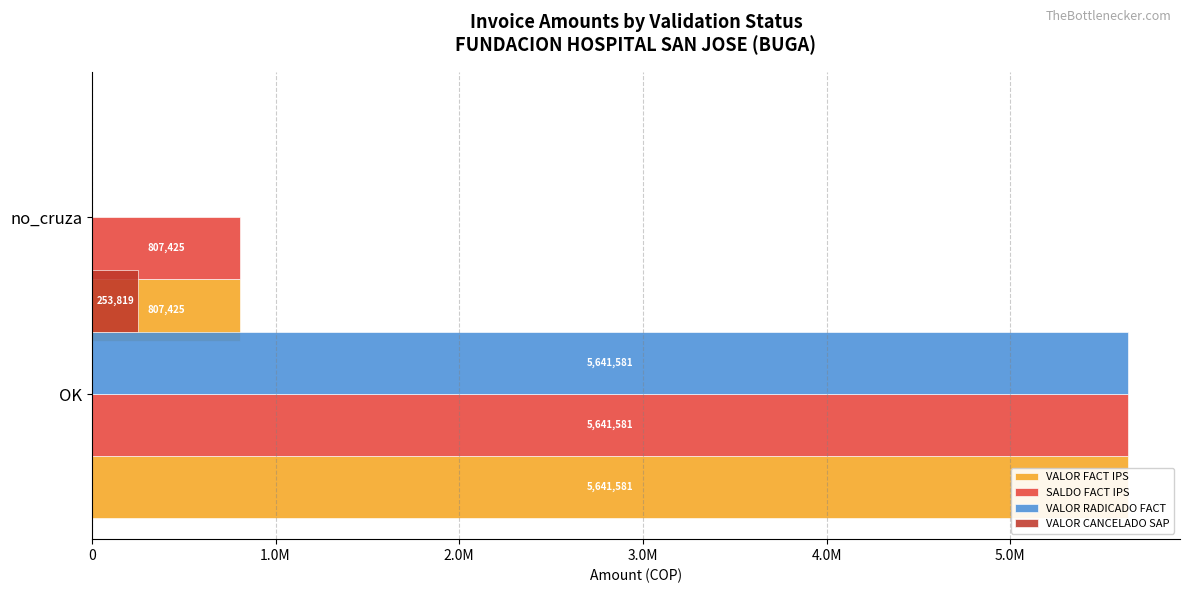

Reading left to right, what are all the values shown in this chart?

VALOR FACT IPS: 5641581	807425
SALDO FACT IPS: 5641581	807425
VALOR RADICADO FACT: 5641581	0
VALOR CANCELADO SAP: 253819	0